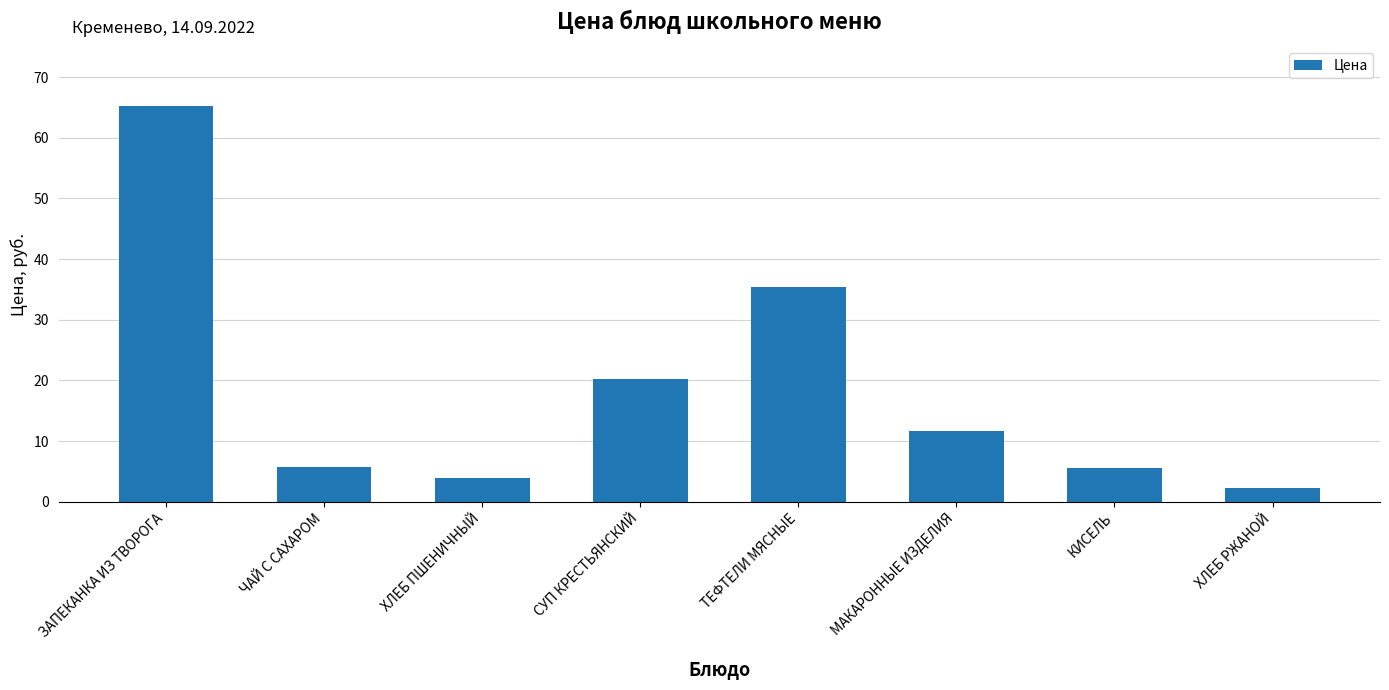

The value at ТЕФТЕЛИ МЯСНЫЕ is 16.2. True or false?

False